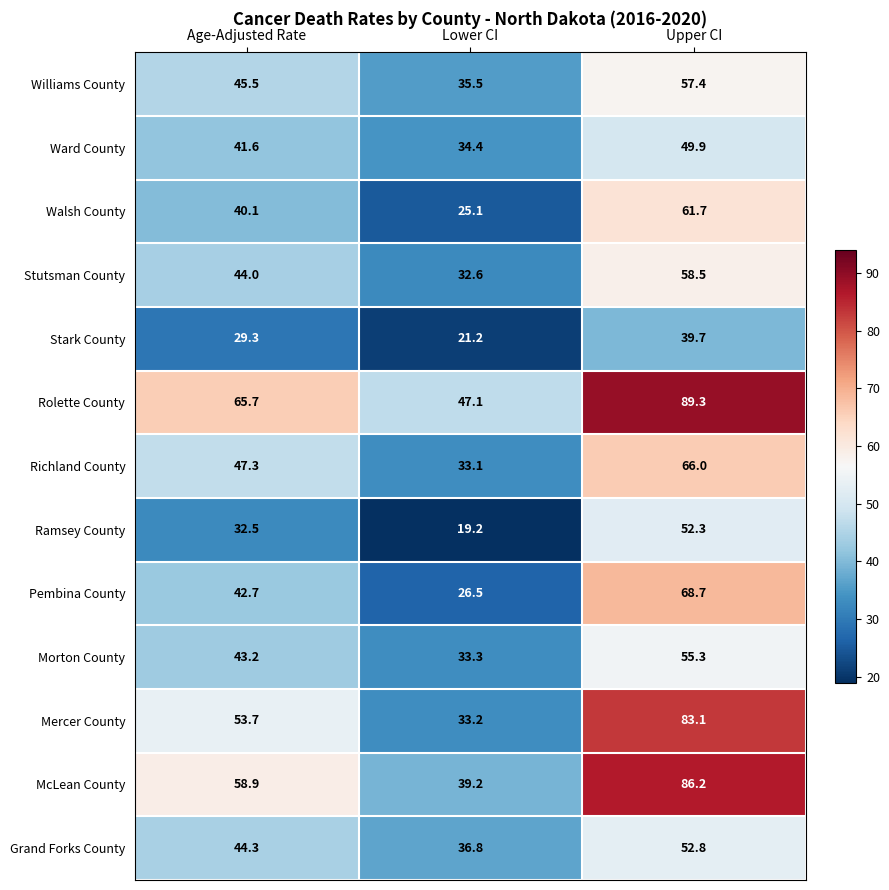

What is the average value of the Morton County series?

43.9